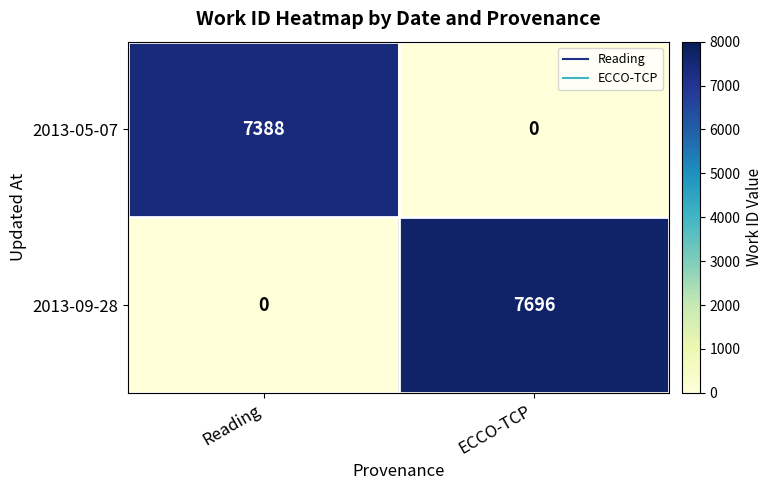

The value of 2013-09-28 at Reading is 0. True or false?

True